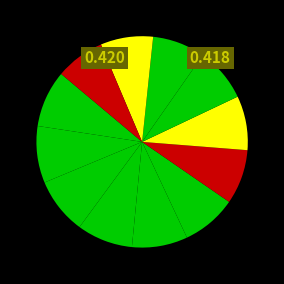

How many slices are in this pie chart?

12